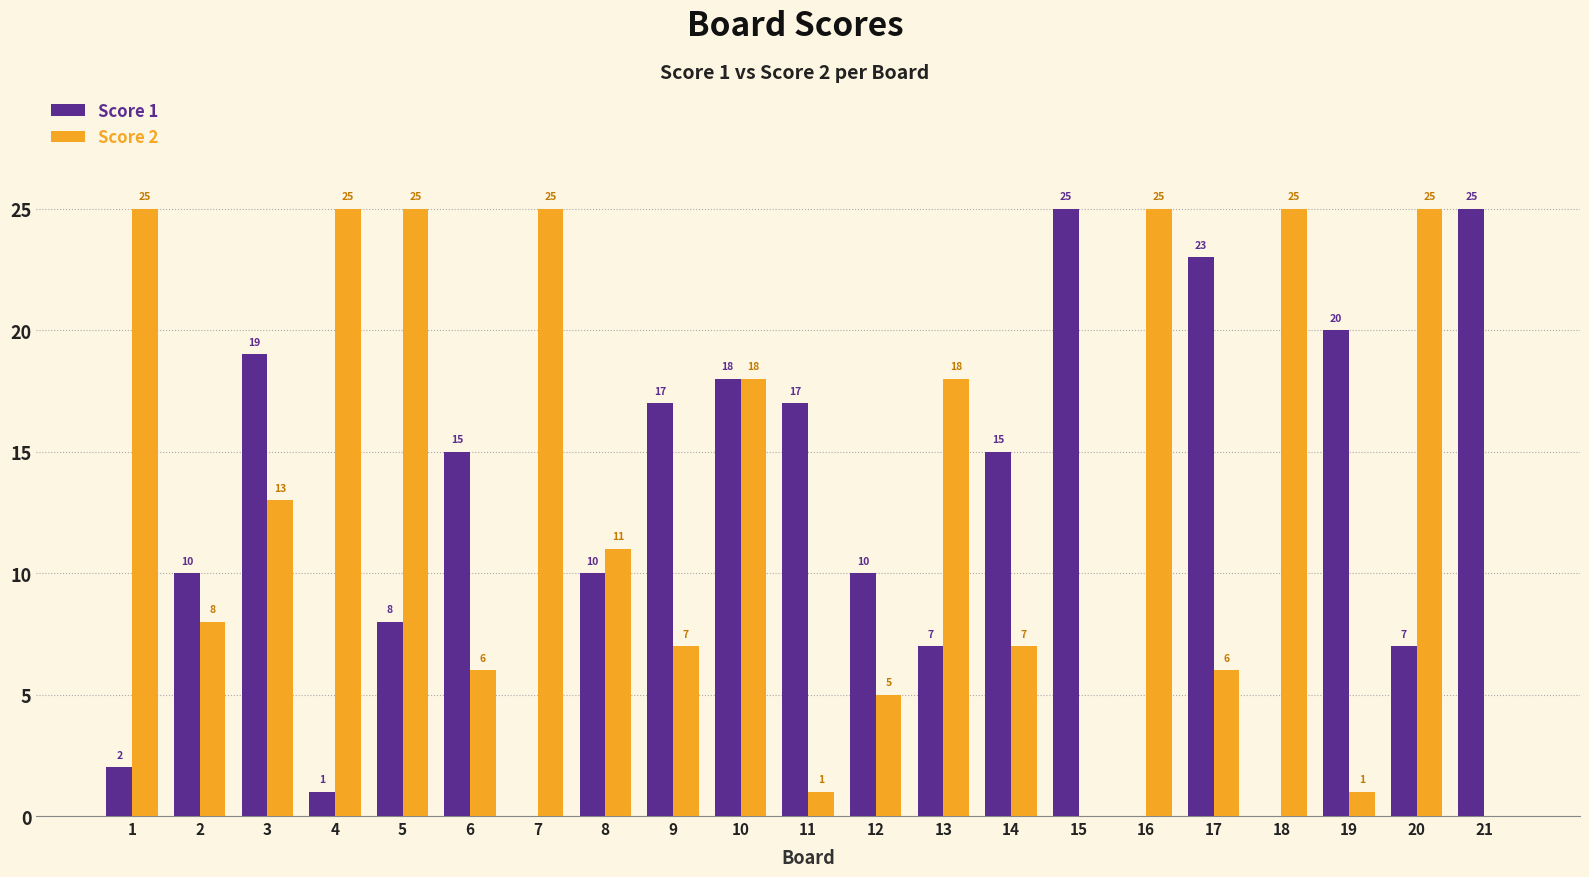

What is the highest value of the Score 2 series?

25